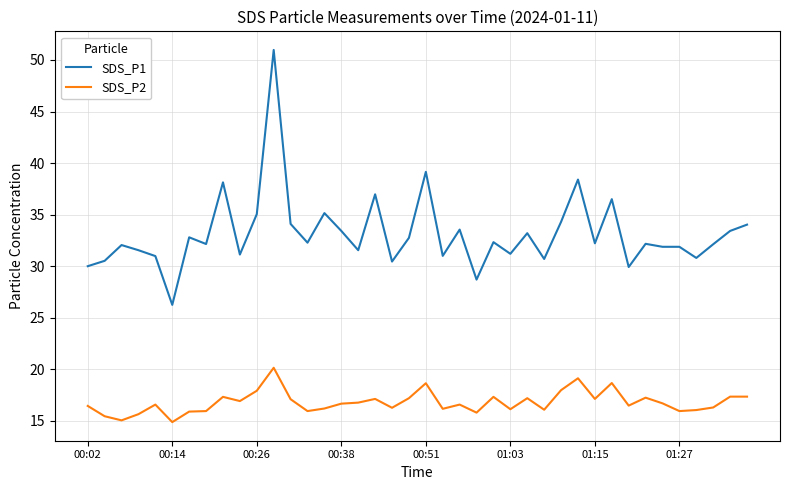

List the series in order of their overall mean, lowest first.

SDS_P2, SDS_P1